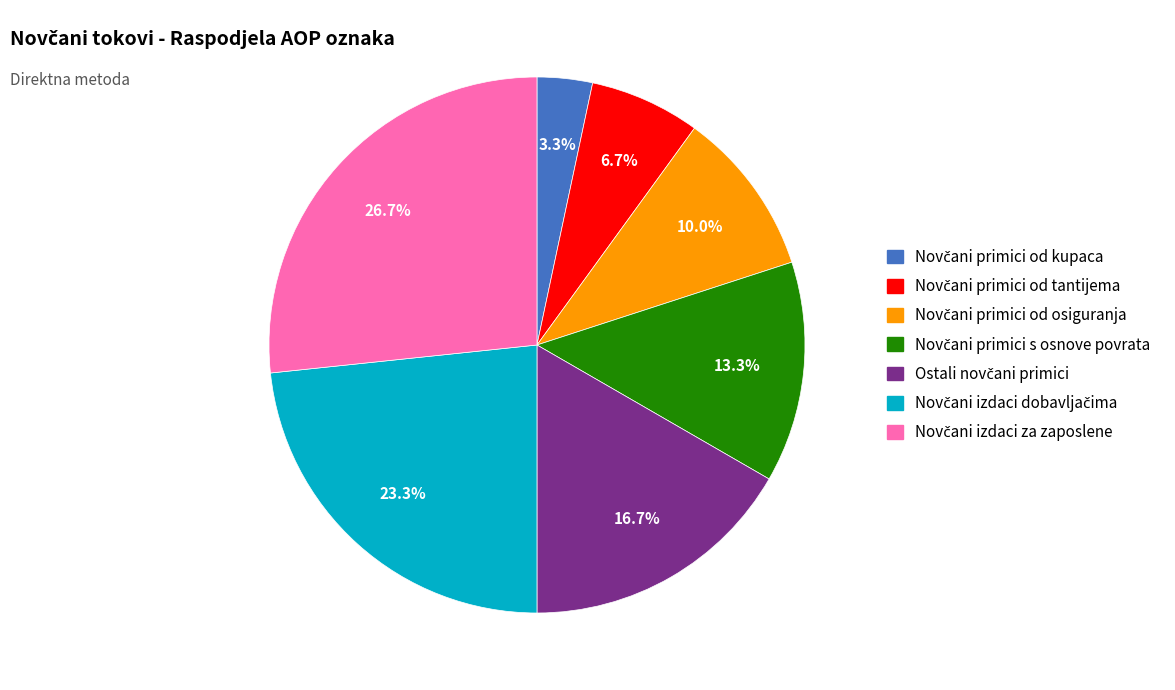

Is there a majority slice in this chart?

No